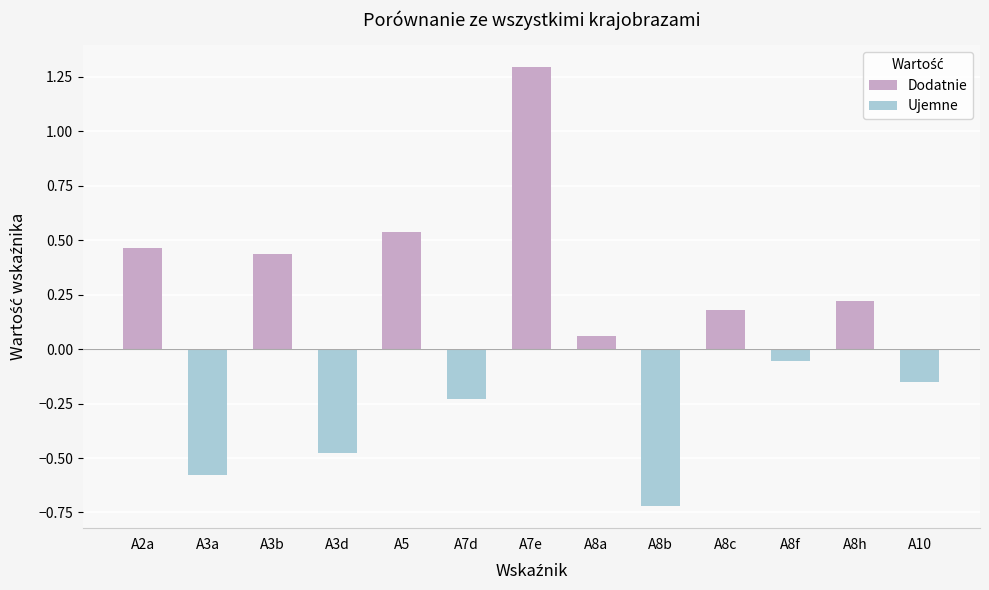

Does the chart contain any negative values?

Yes